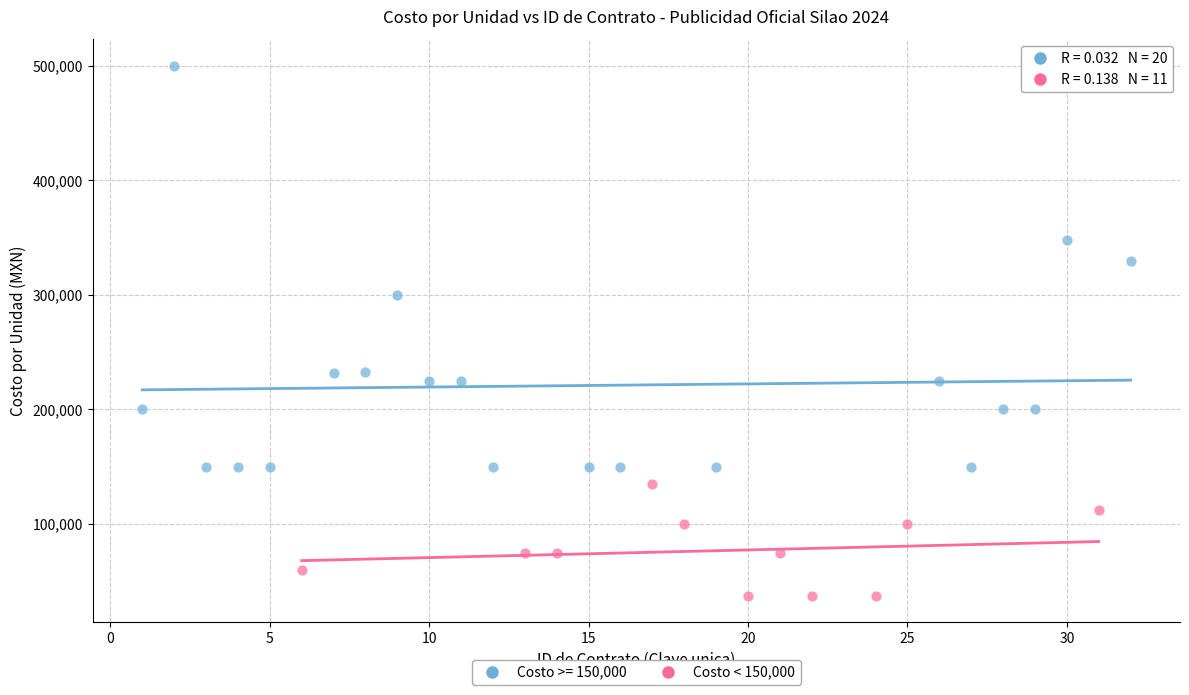

Which series contains the highest Y value?

Costo >= 150,000